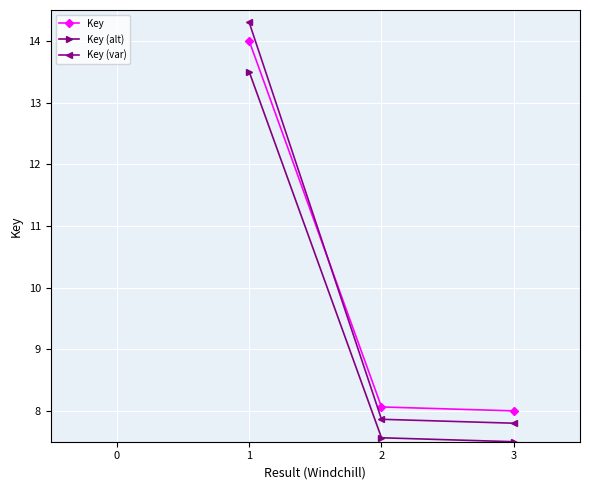

True or false: Key (var) has a value of 7.8 at 3.

True